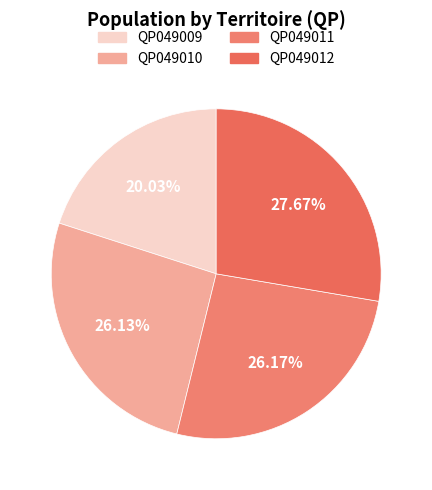

To the nearest percent, what percentage of the pie is QP049011?

26%